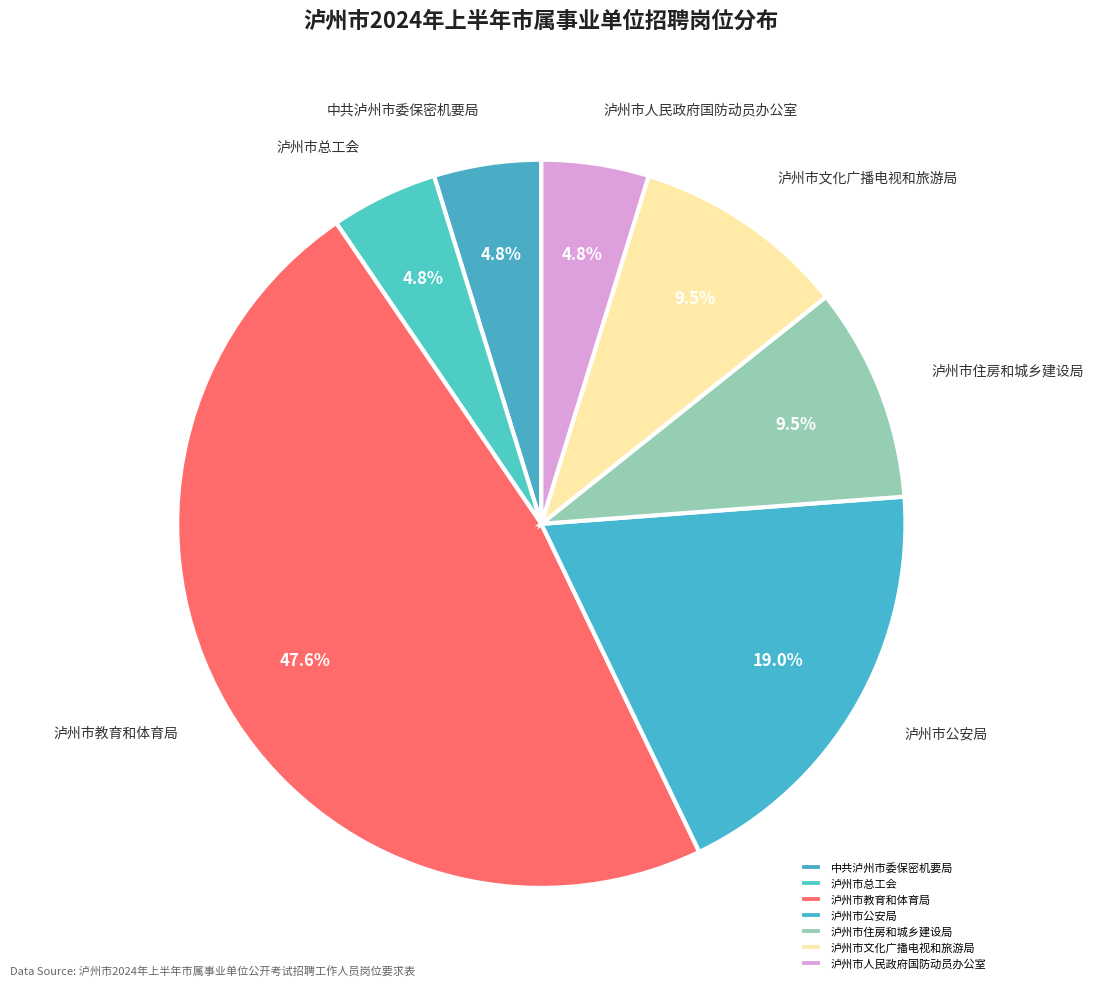

Approximately how many times larger is the value at 泸州市公安局 compared to 中共泸州市委保密机要局?

4.0